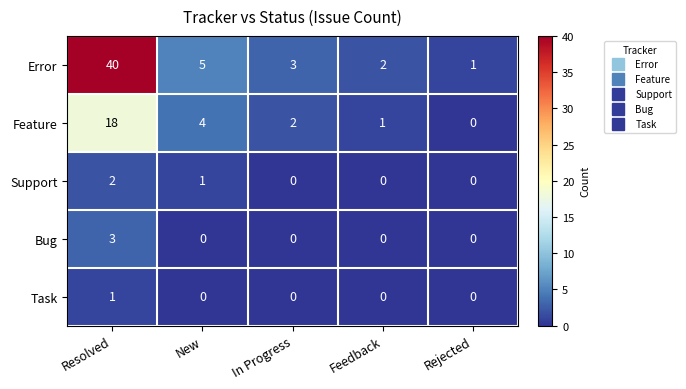

Reading right to left, what are all the values shown in this chart?

Error: Rejected=1	Feedback=2	In Progress=3	New=5	Resolved=40
Feature: Rejected=0	Feedback=1	In Progress=2	New=4	Resolved=18
Support: Rejected=0	Feedback=0	In Progress=0	New=1	Resolved=2
Bug: Rejected=0	Feedback=0	In Progress=0	New=0	Resolved=3
Task: Rejected=0	Feedback=0	In Progress=0	New=0	Resolved=1